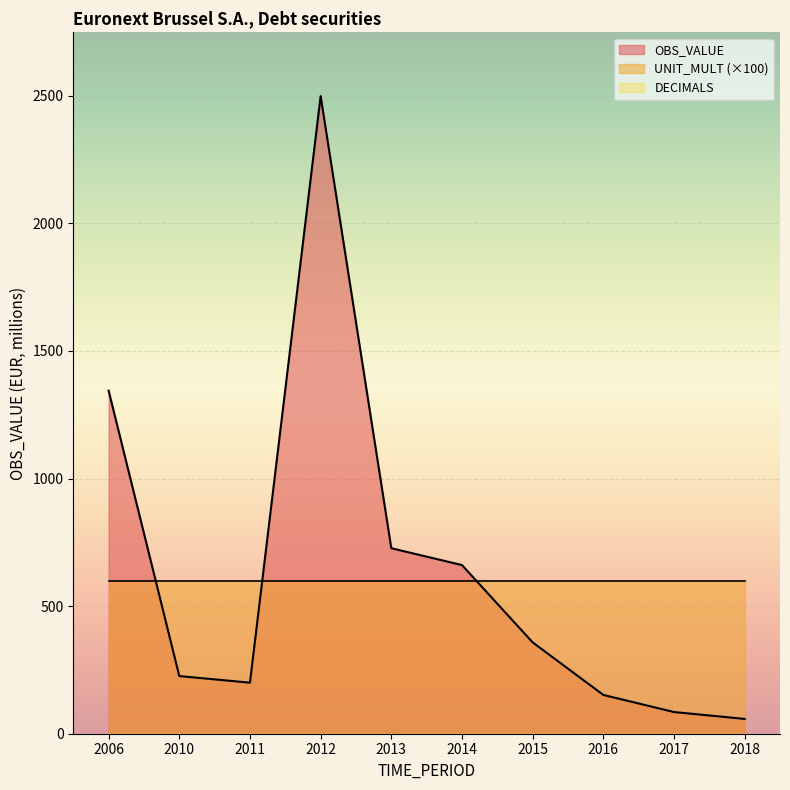

True or false: OBS_VALUE and UNIT_MULT (×100) cross at least once.

True